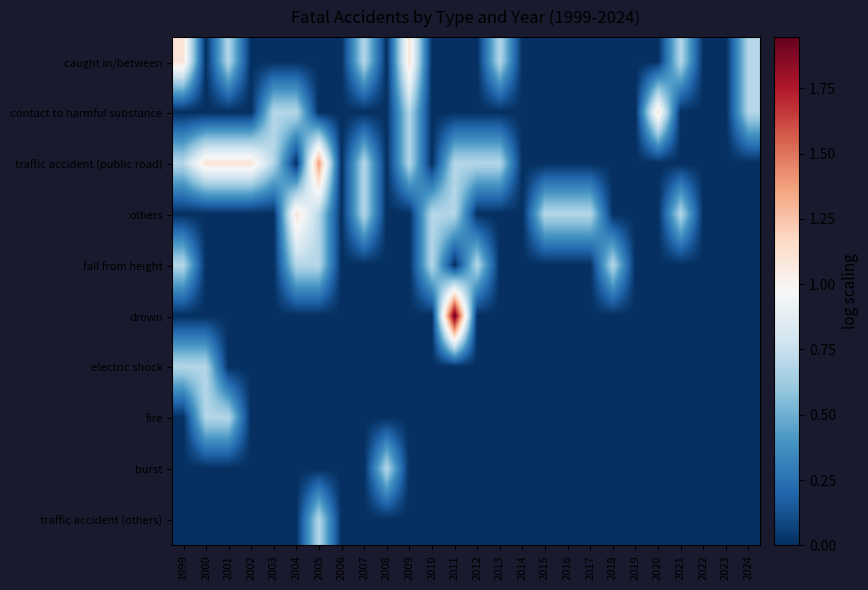

Between 2017 and 2005, which is larger?

2017